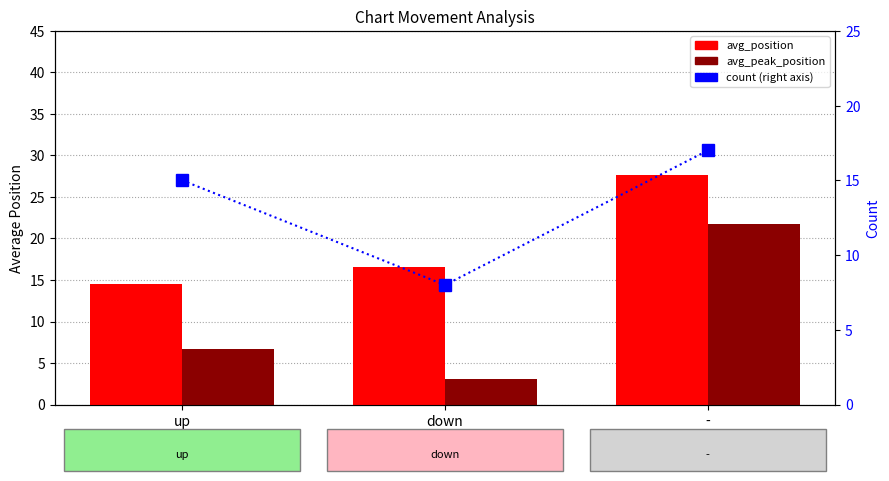

At how many categories does at least one series exceed 19?

1